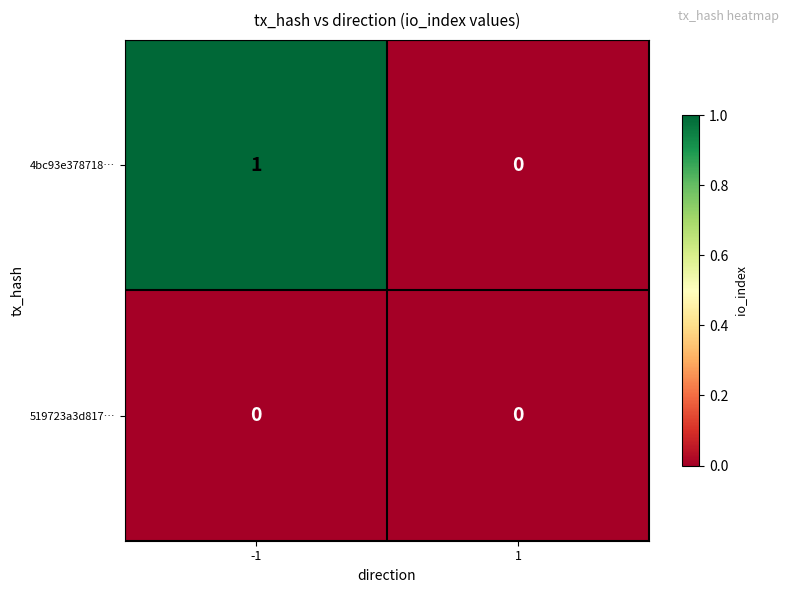

At -1, list the series in order from largest to smallest.

4bc93e378718…, 519723a3d817…